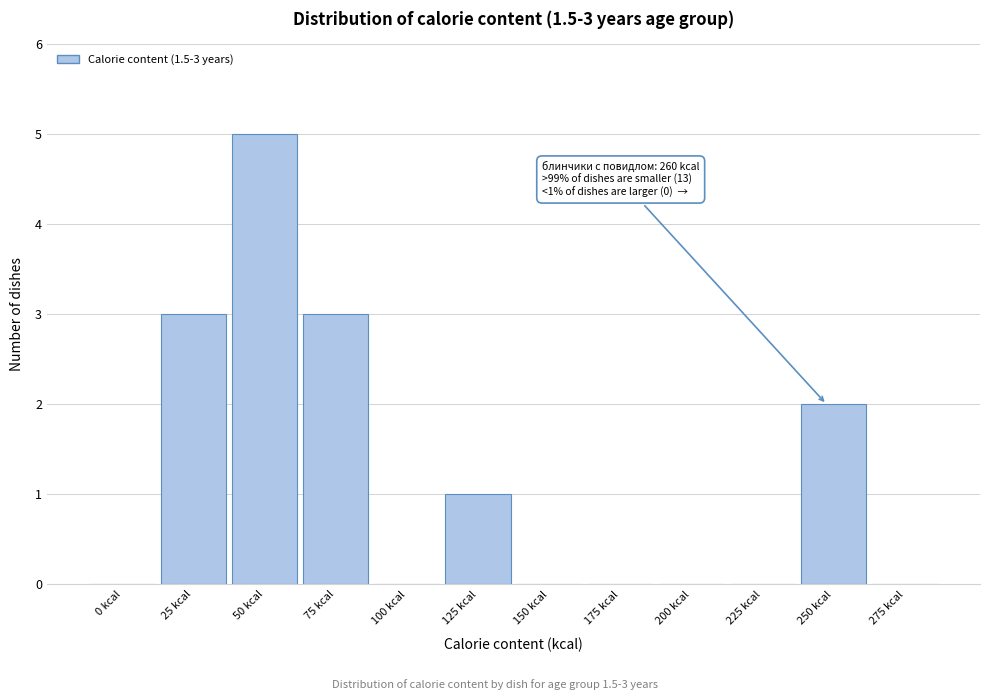

Reading left to right, what are all the values shown in this chart?

0 kcal=0	25 kcal=3	50 kcal=5	75 kcal=3	100 kcal=0	125 kcal=1	150 kcal=0	175 kcal=0	200 kcal=0	225 kcal=0	250 kcal=2	275 kcal=0